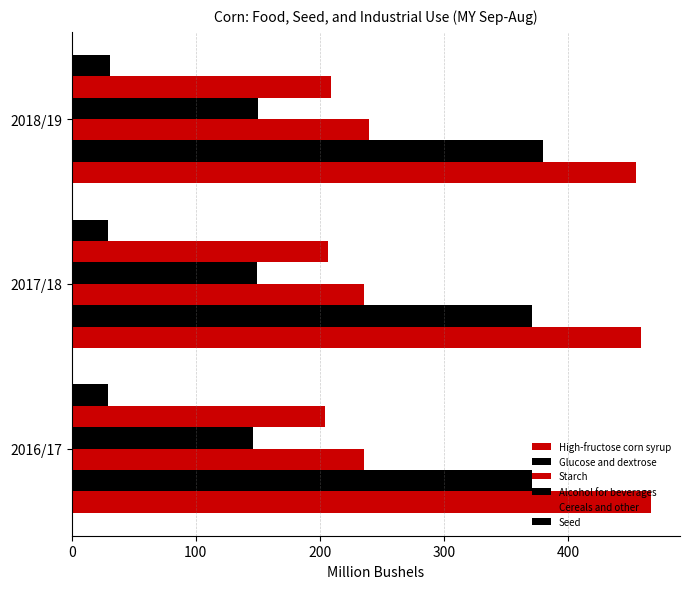

Reading left to right, transcribe all the data shown in this chart.

High-fructose corn syrup: 467.0	459.0	455.0
Glucose and dextrose: 371.4	371.4	380.0
Starch: 235.3	235.7	240.0
Alcohol for beverages: 146.0	149.0	150.0
Cereals and other: 204.3	206.7	209.1
Seed: 29.3	29.6	30.9